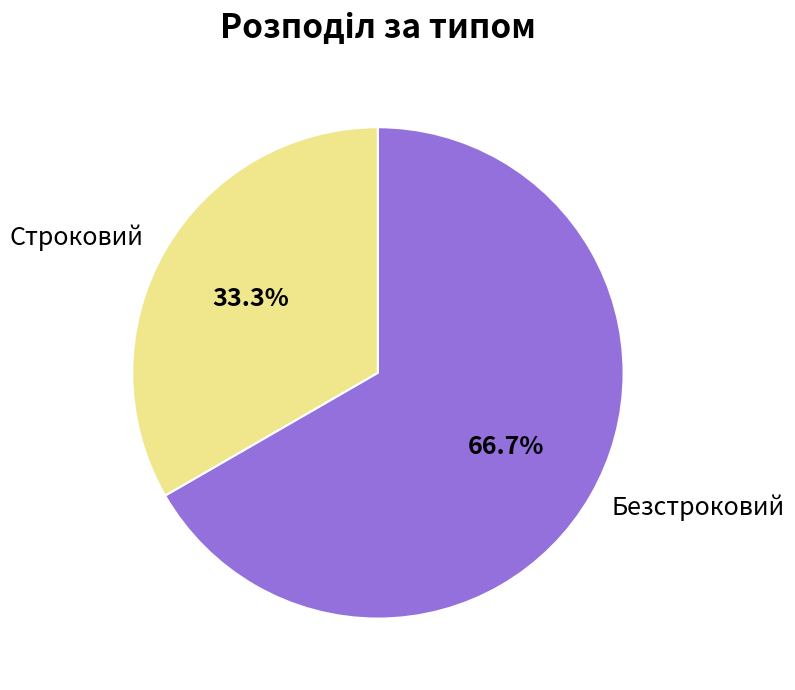

Rank the categories by value from lowest to highest.

Строковий, Безстроковий